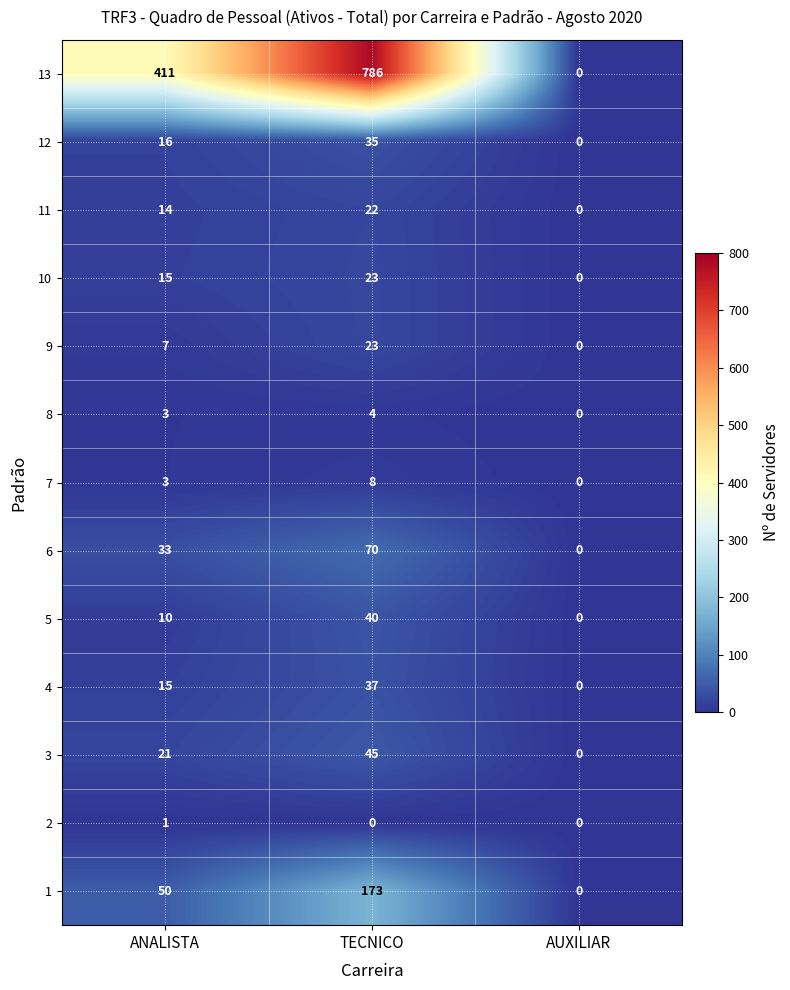

How many 11 values are between 0 and 22?

3